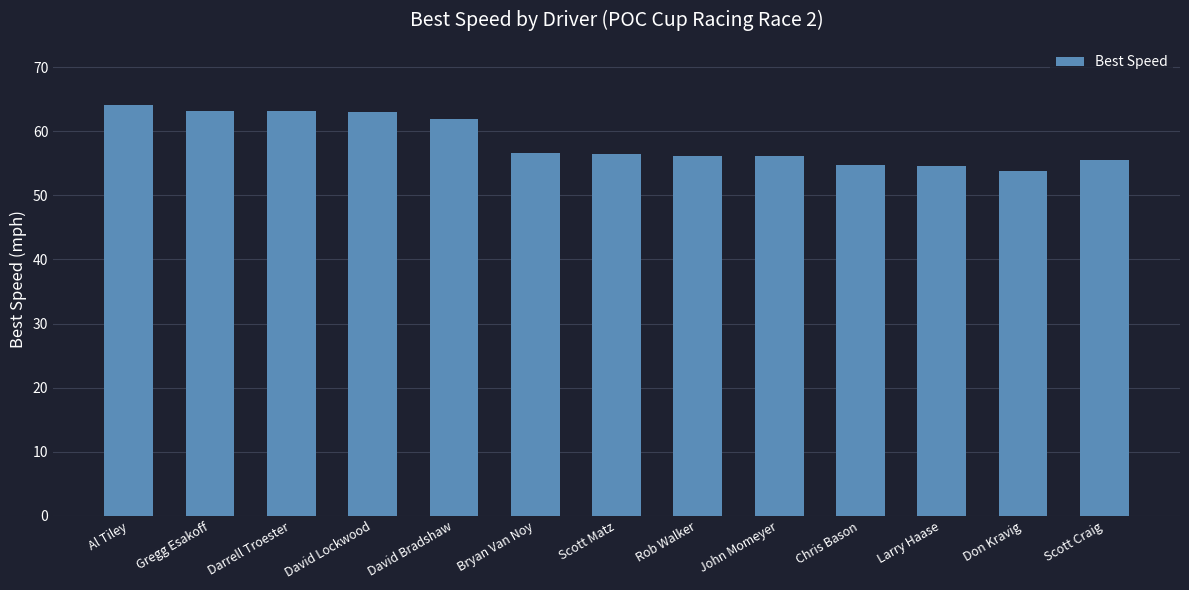

Which has a higher value, Bryan Van Noy or Larry Haase?

Bryan Van Noy